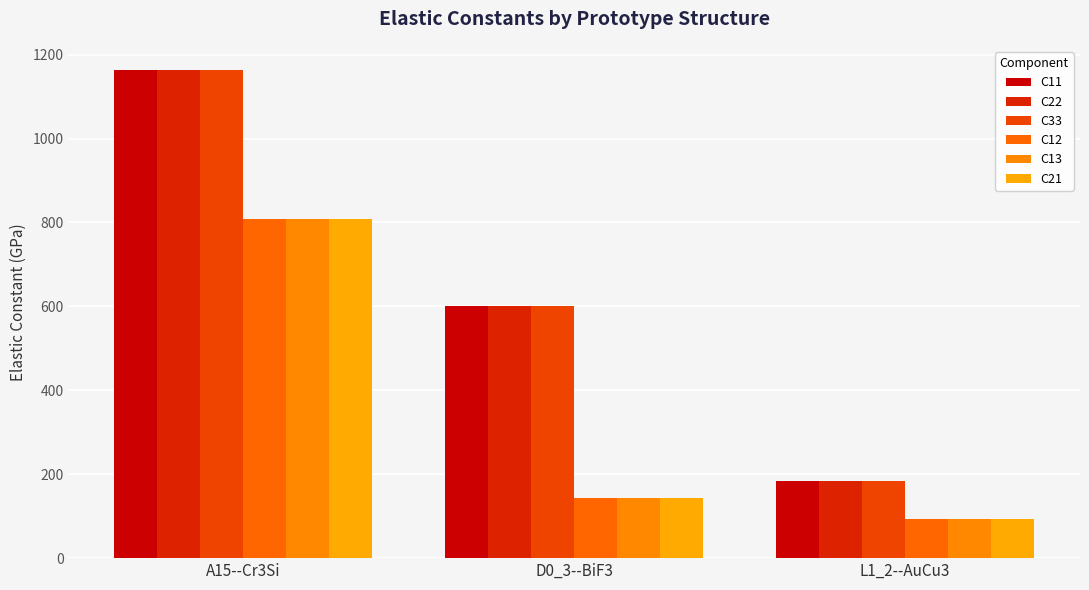

True or false: C11 has a value of 600.7 at D0_3--BiF3.

True